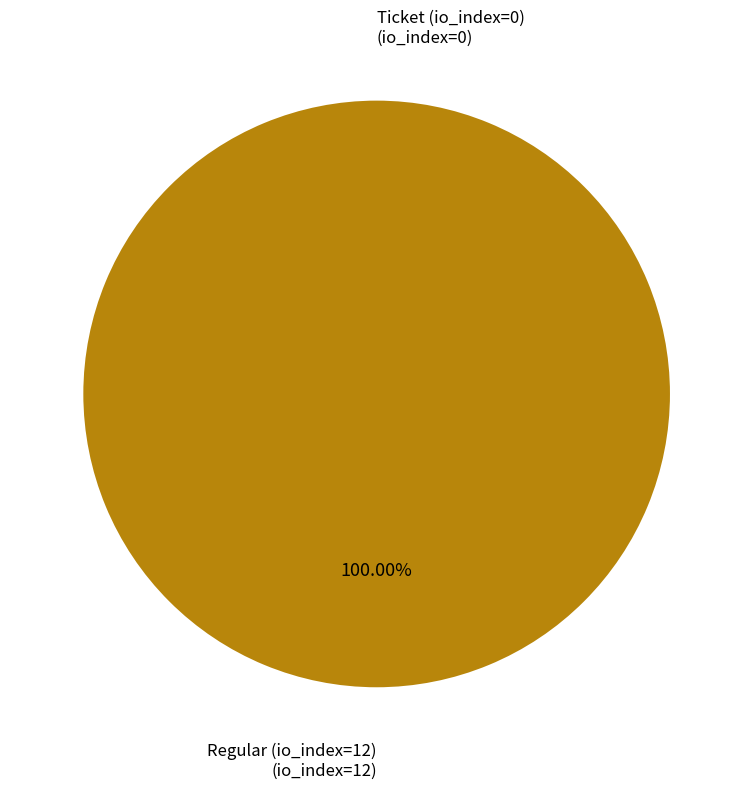

Does Regular (io_index=12) account for over 50% of the chart?

Yes